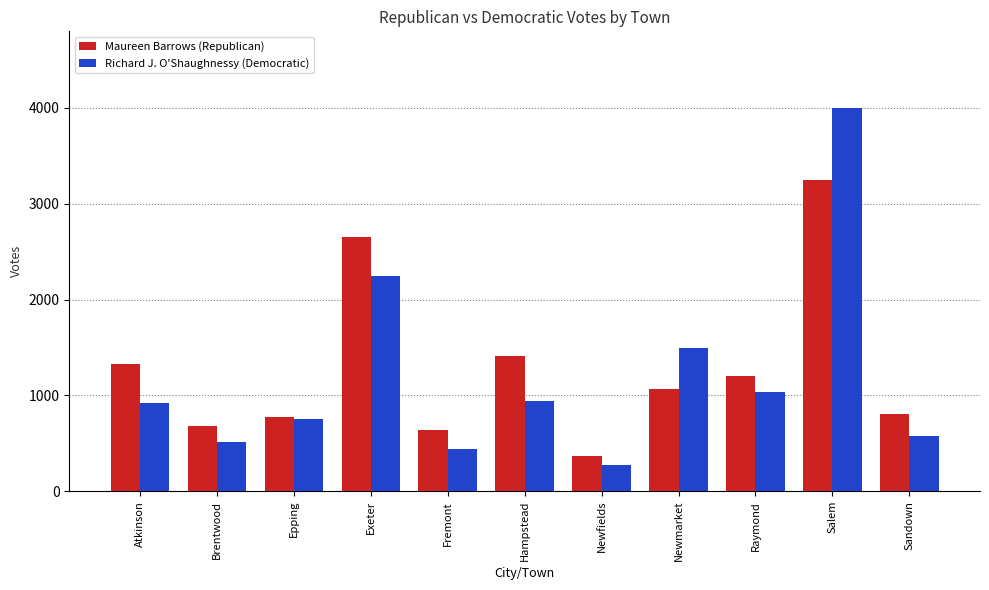

What is the label of the 5th bar from the left?

Fremont